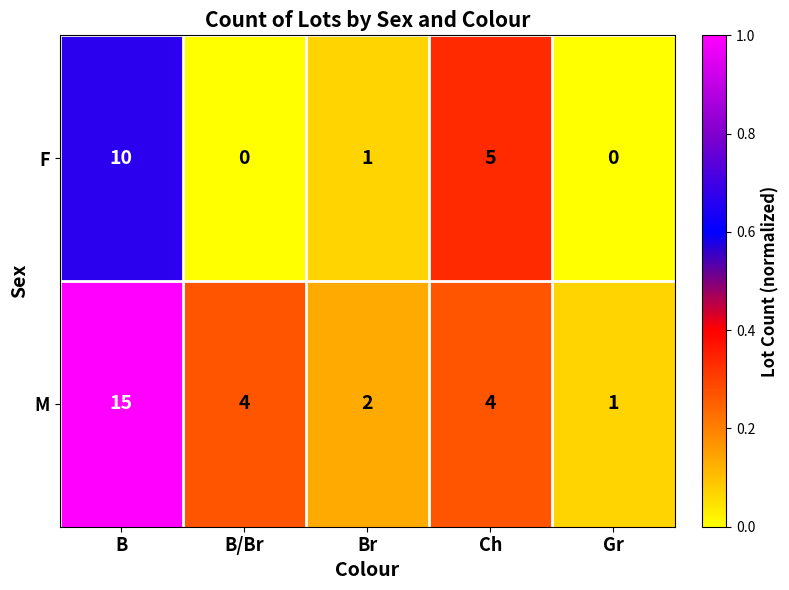

What is the spread (max minus min) of values at B/Br?

4